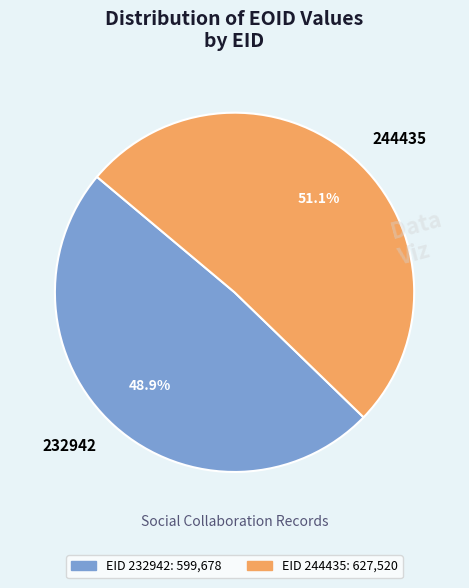

To the nearest percent, what is the difference between the largest and smallest slice percentages?

2%